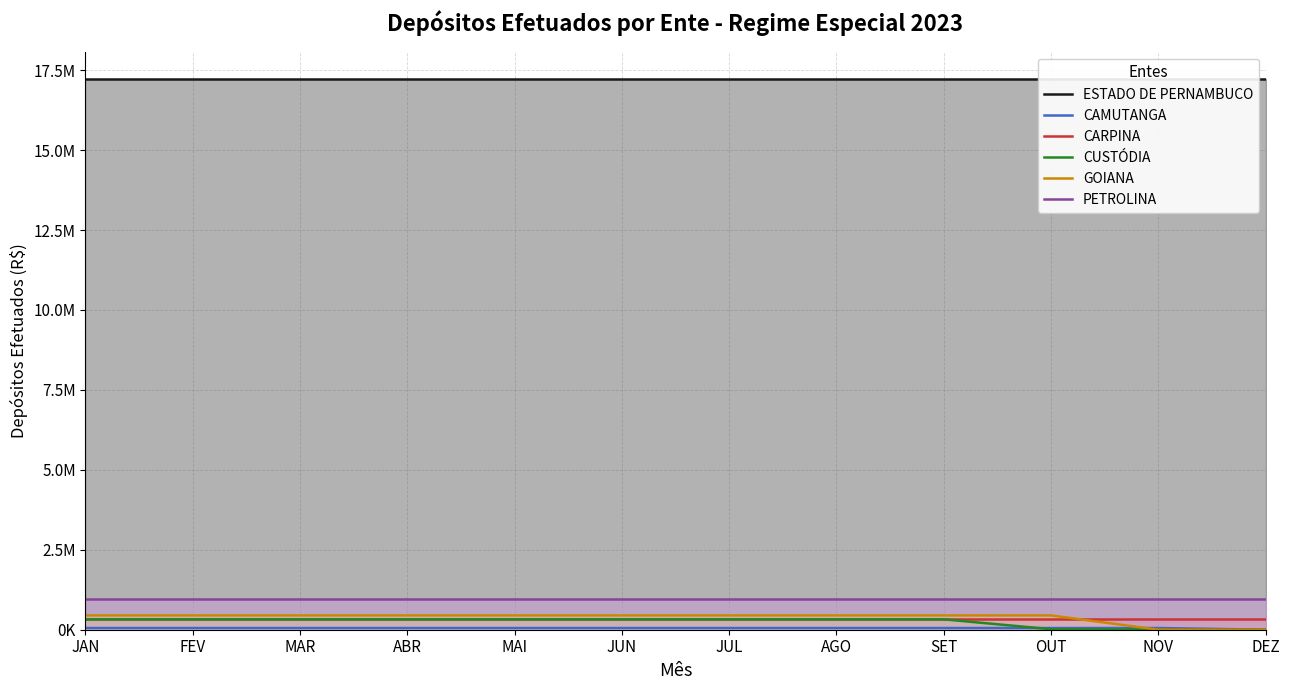

Is the value of ESTADO DE PERNAMBUCO at OUT greater than the value of CAMUTANGA at OUT?

Yes